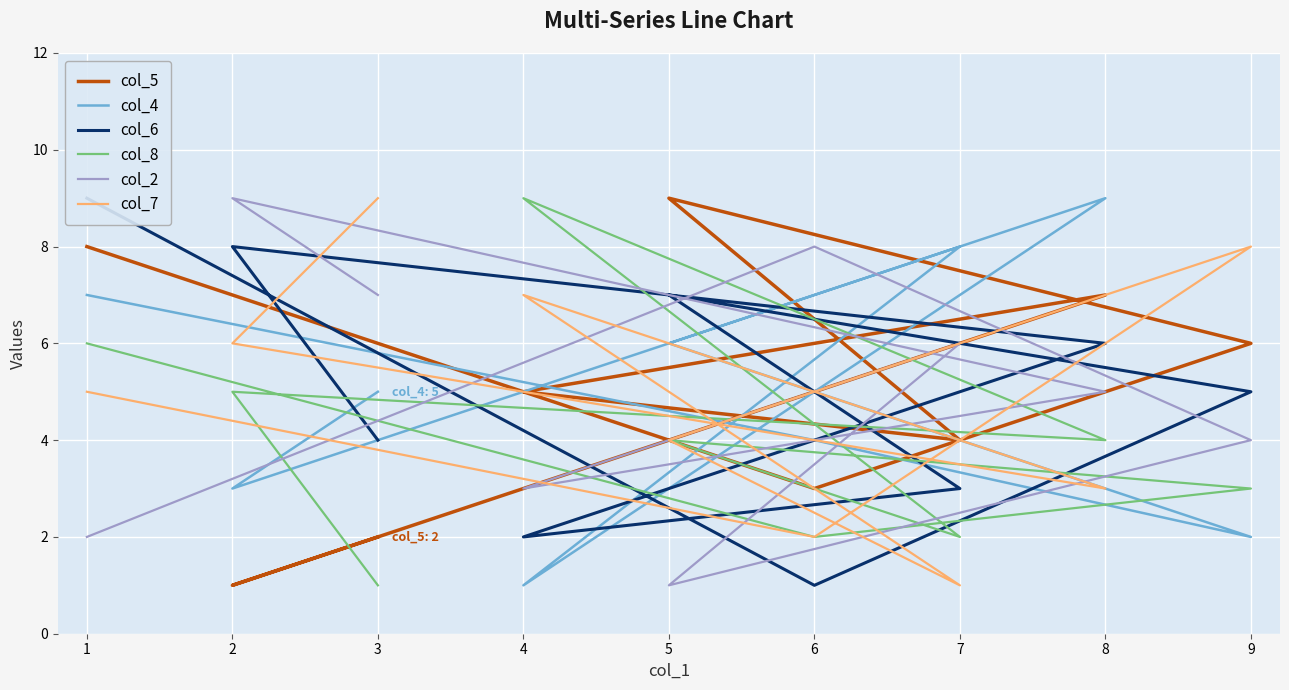

Between 2 and 6, which is larger?

6